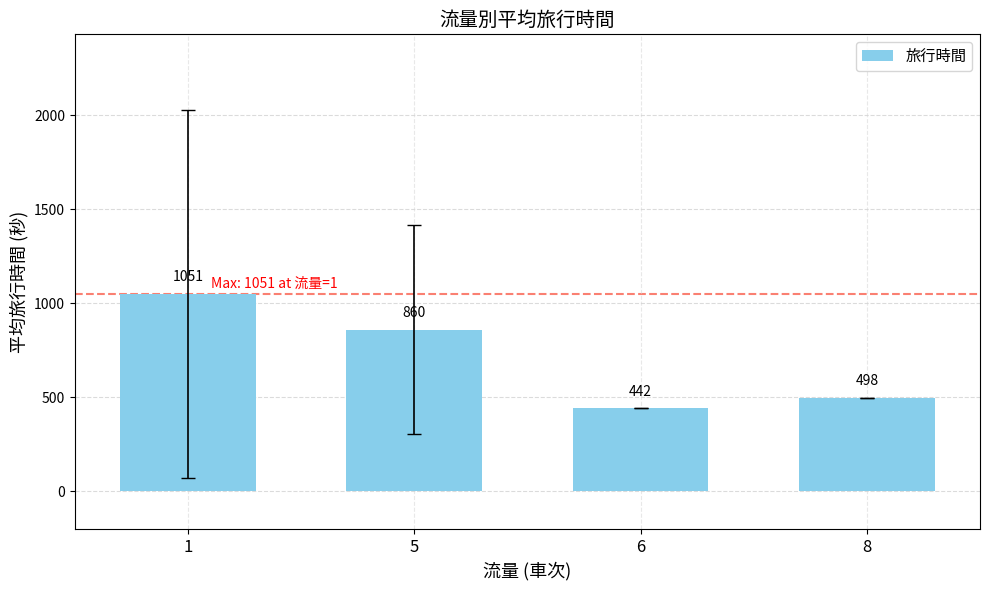

What is the minimum value shown in the chart?

442.0